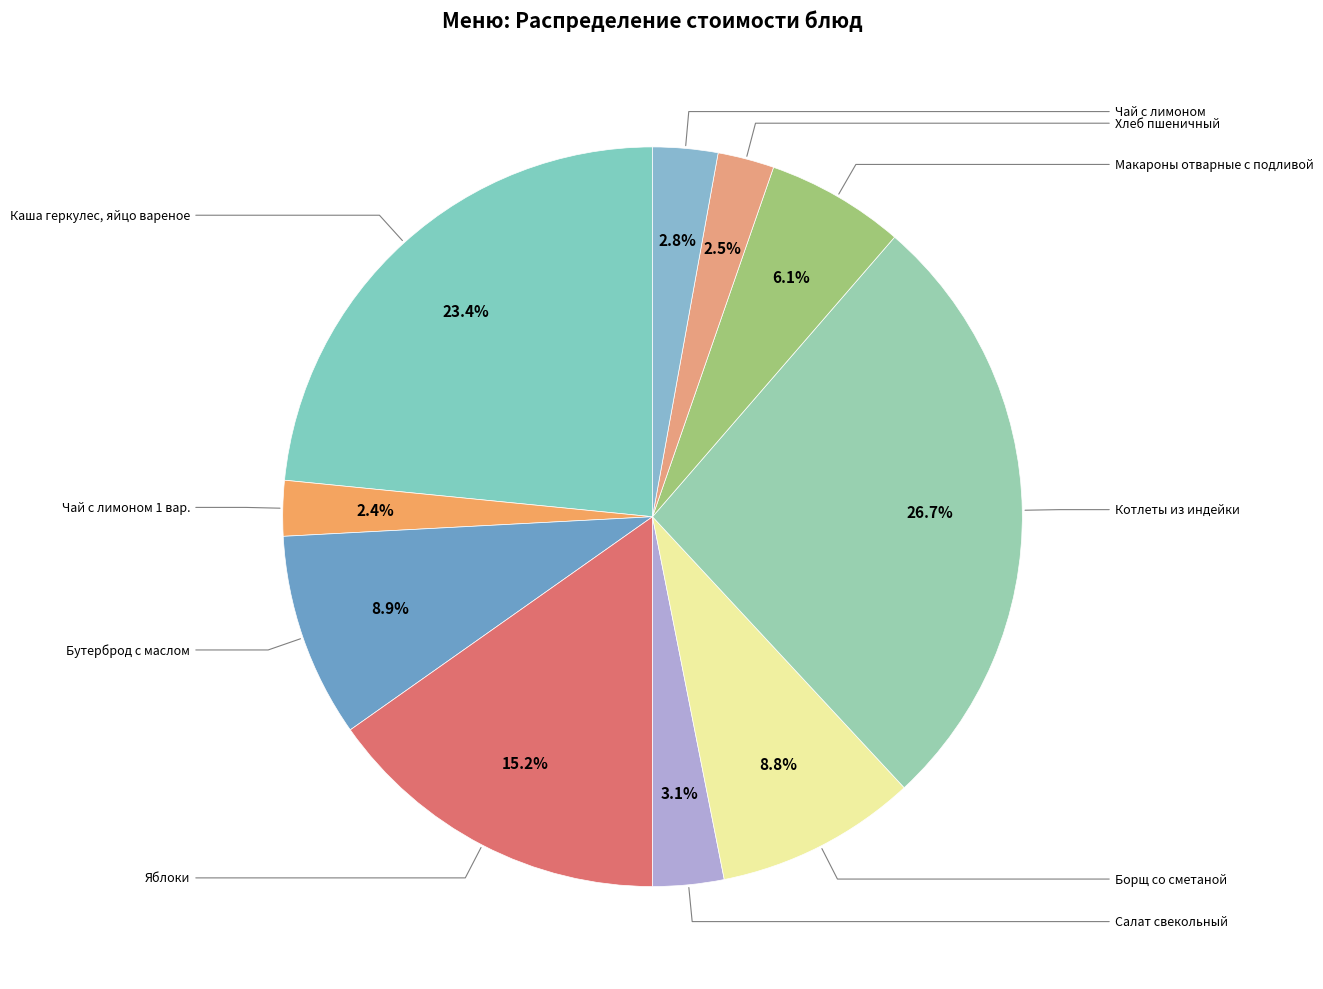

How many slices are in this pie chart?

10